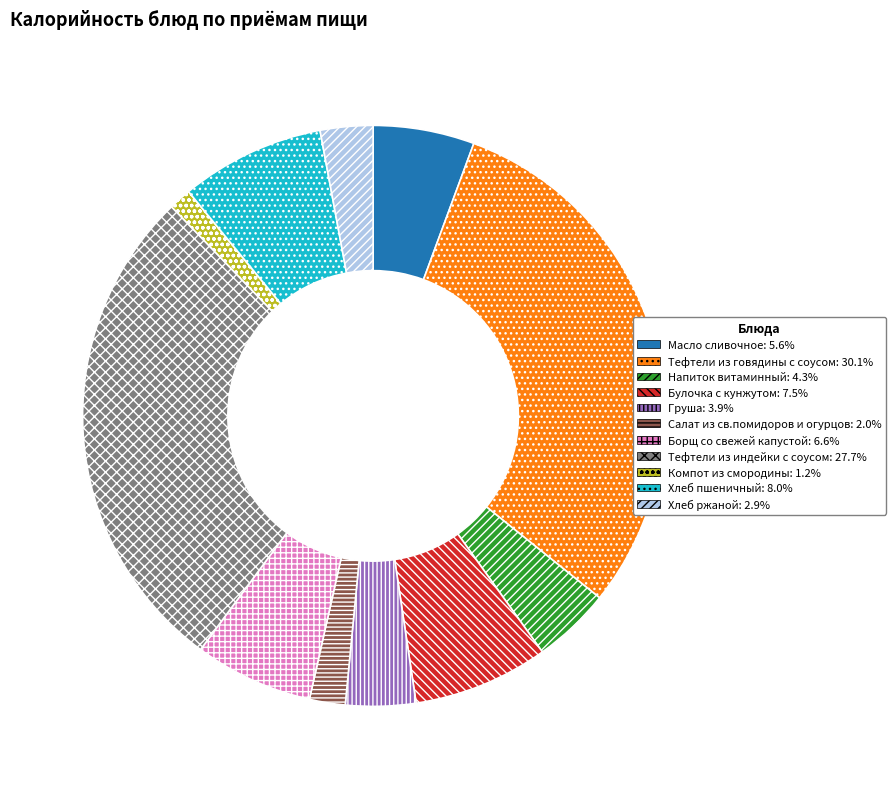

Between Салат из св.помидоров и огурцов and Масло сливочное, which is larger?

Масло сливочное